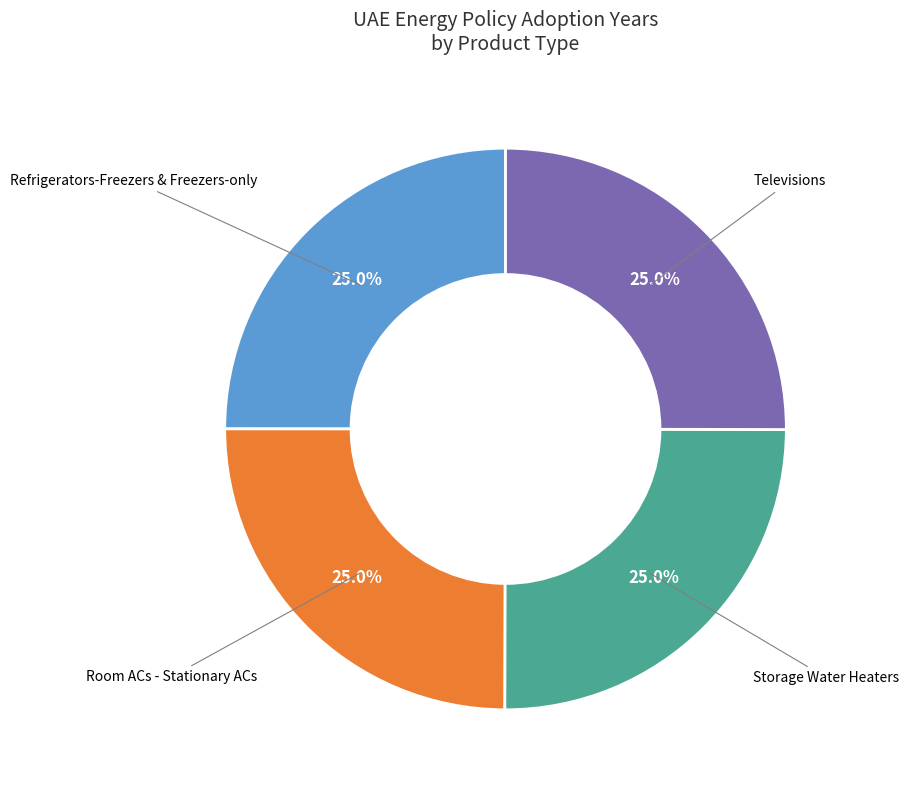

To the nearest percent, what is the average slice percentage?

25%